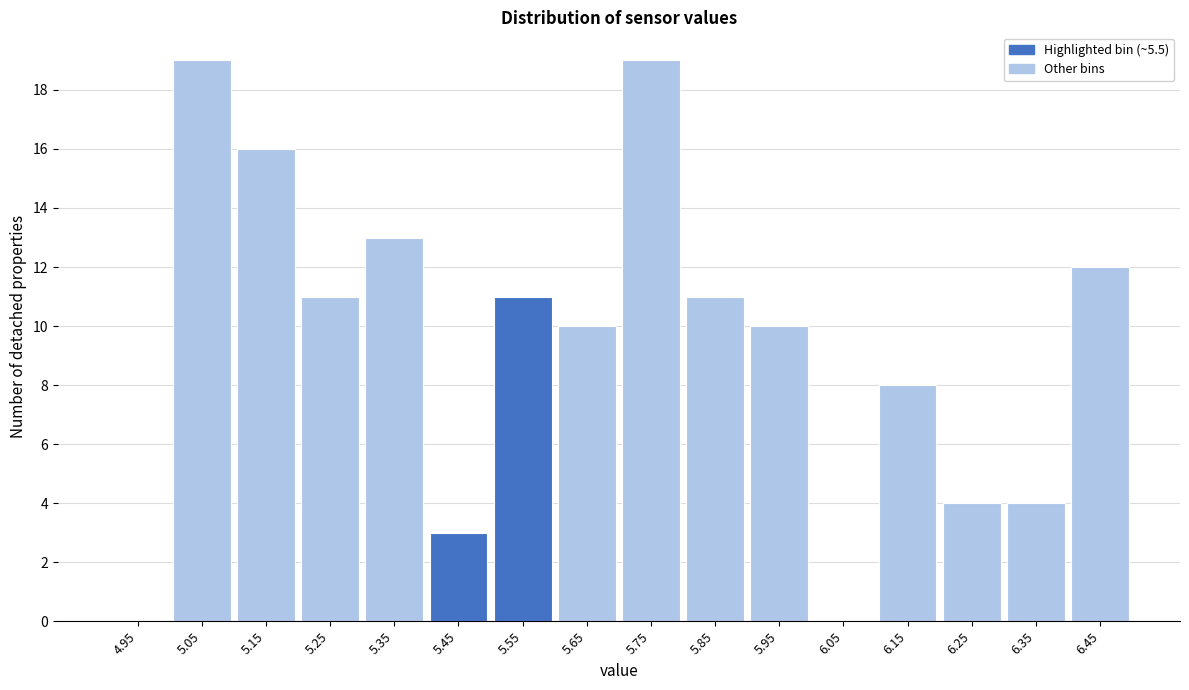

Reading left to right, list every bar in this chart as the range it spans on the x-axis followed by its height. The values are not printed on the chart, so give them approximately, as read against the axis.

4.9 to 5.0: 0
5.0 to 5.1: 19
5.1 to 5.2: 16
5.2 to 5.3: 11
5.3 to 5.4: 13
5.4 to 5.5: 3
5.5 to 5.6: 11
5.6 to 5.7: 10
5.7 to 5.8: 19
5.8 to 5.9: 11
5.9 to 6.0: 10
6.0 to 6.1: 0
6.1 to 6.2: 8
6.2 to 6.3: 4
6.3 to 6.4: 4
6.4 to 6.5: 12